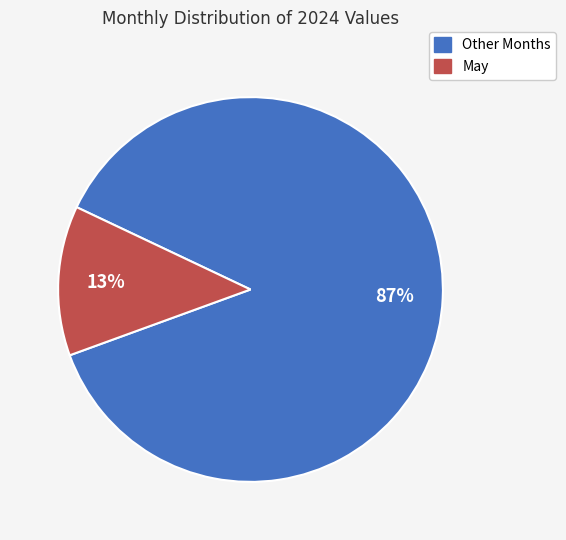

Count the number of slices in the pie.

2